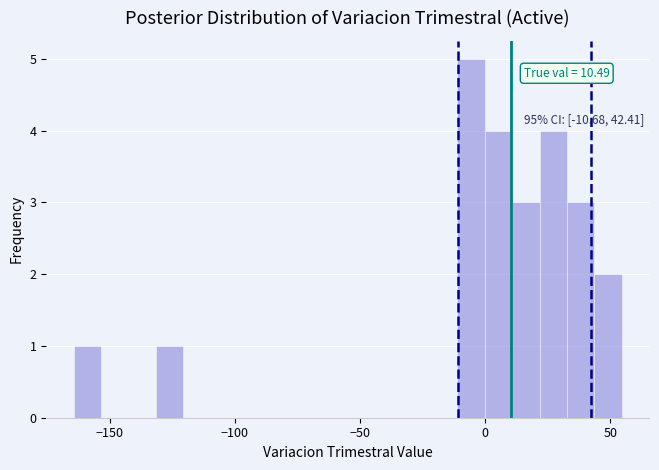

Read against the x-axis, roughly where is the centre of the tallest bar?

-5